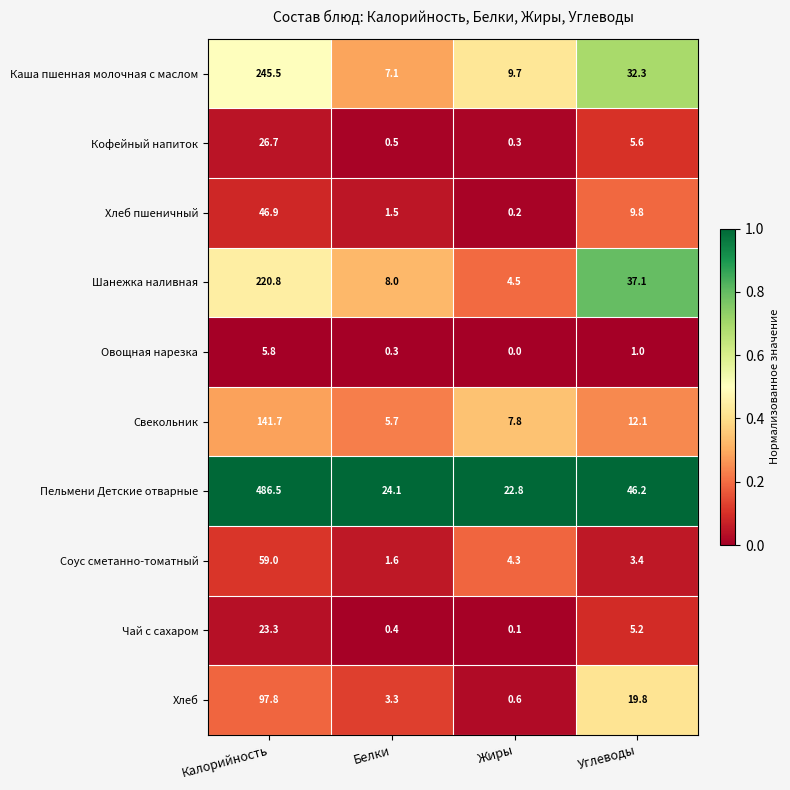

Which series has the largest total across all categories?

Пельмени Детские отварные